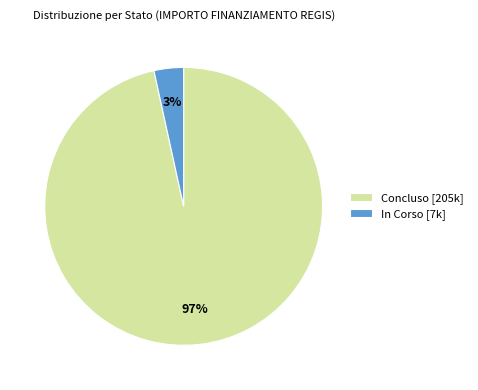

Is it true that Concluso [205k] is 85% of the pie?

False